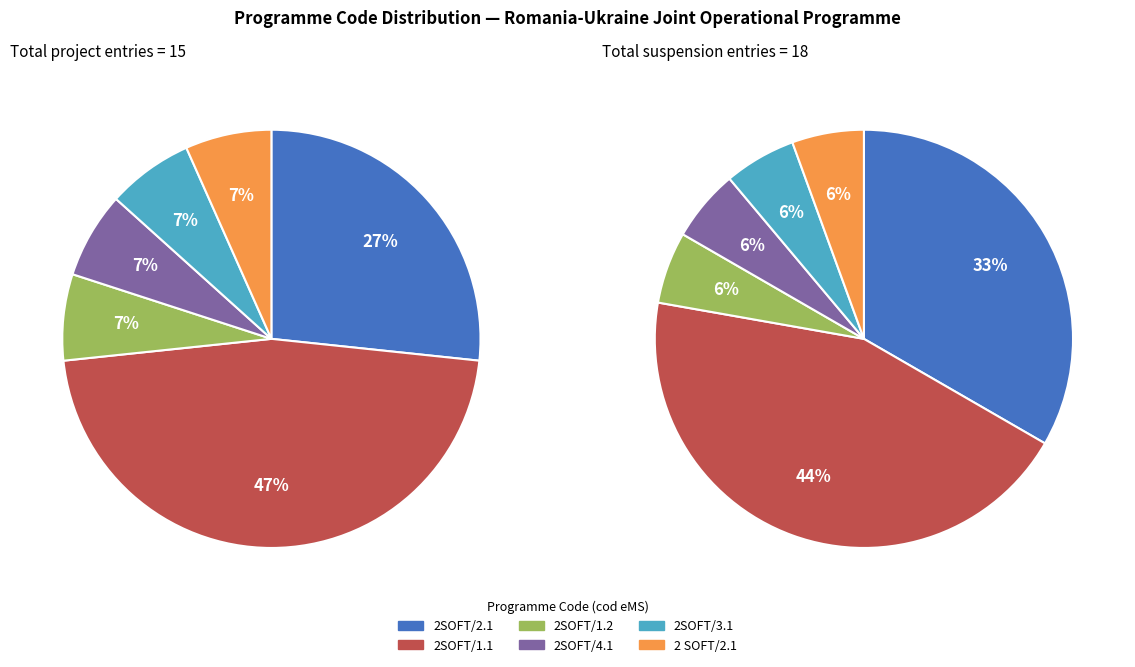

Approximately how many times larger is the value at 2SOFT/1.2 compared to 2SOFT/2.1?

0.2